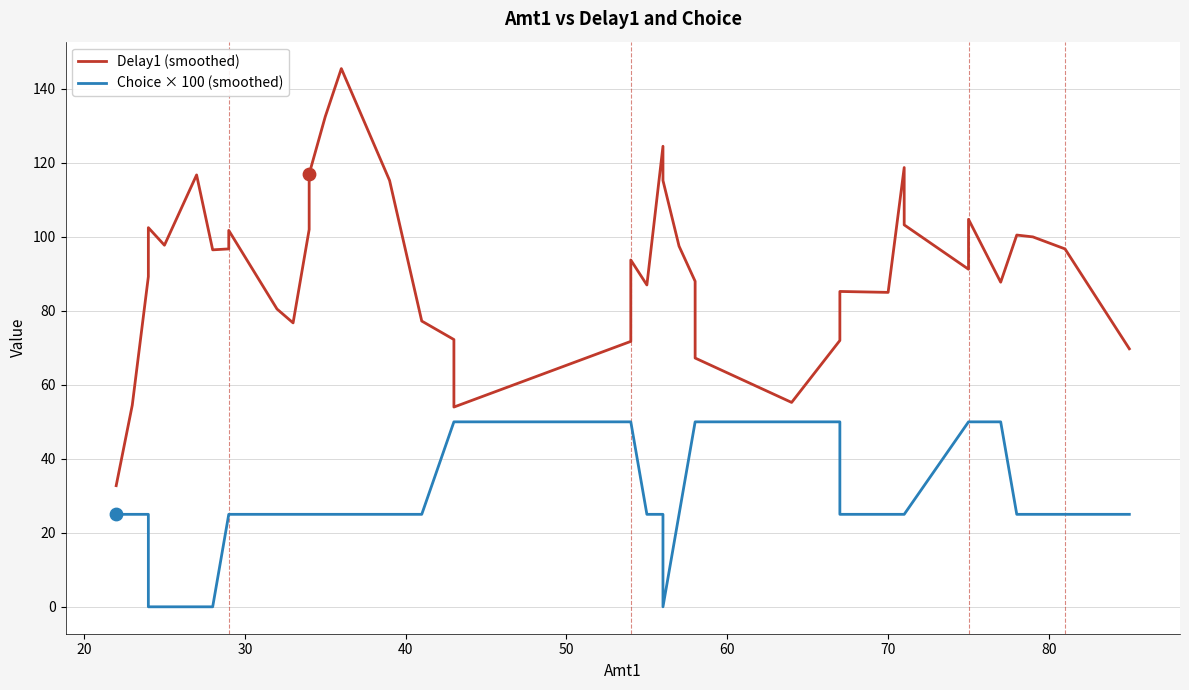

Is the value of Delay1 (smoothed) at 70 greater than the value of Choice × 100 (smoothed) at 19?

Yes